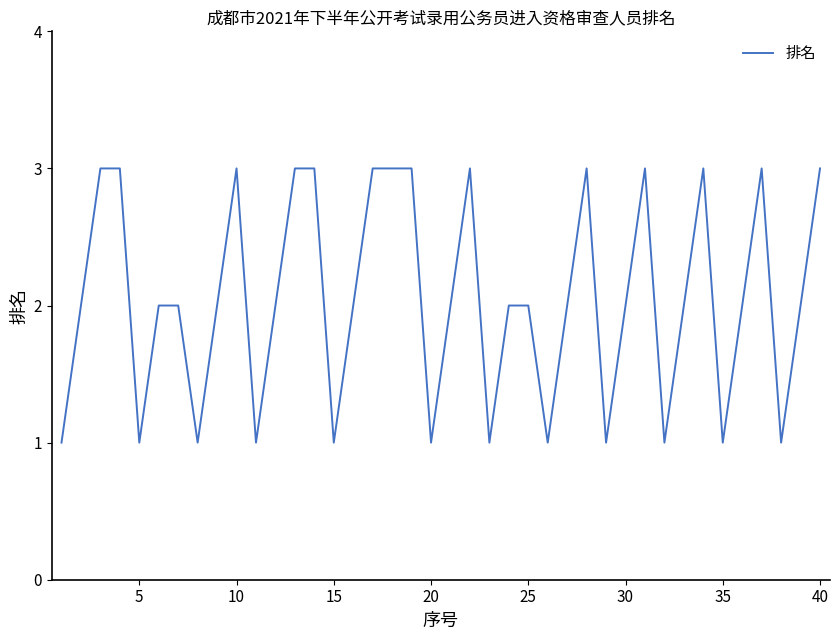

Does the chart have visible grid lines?

No